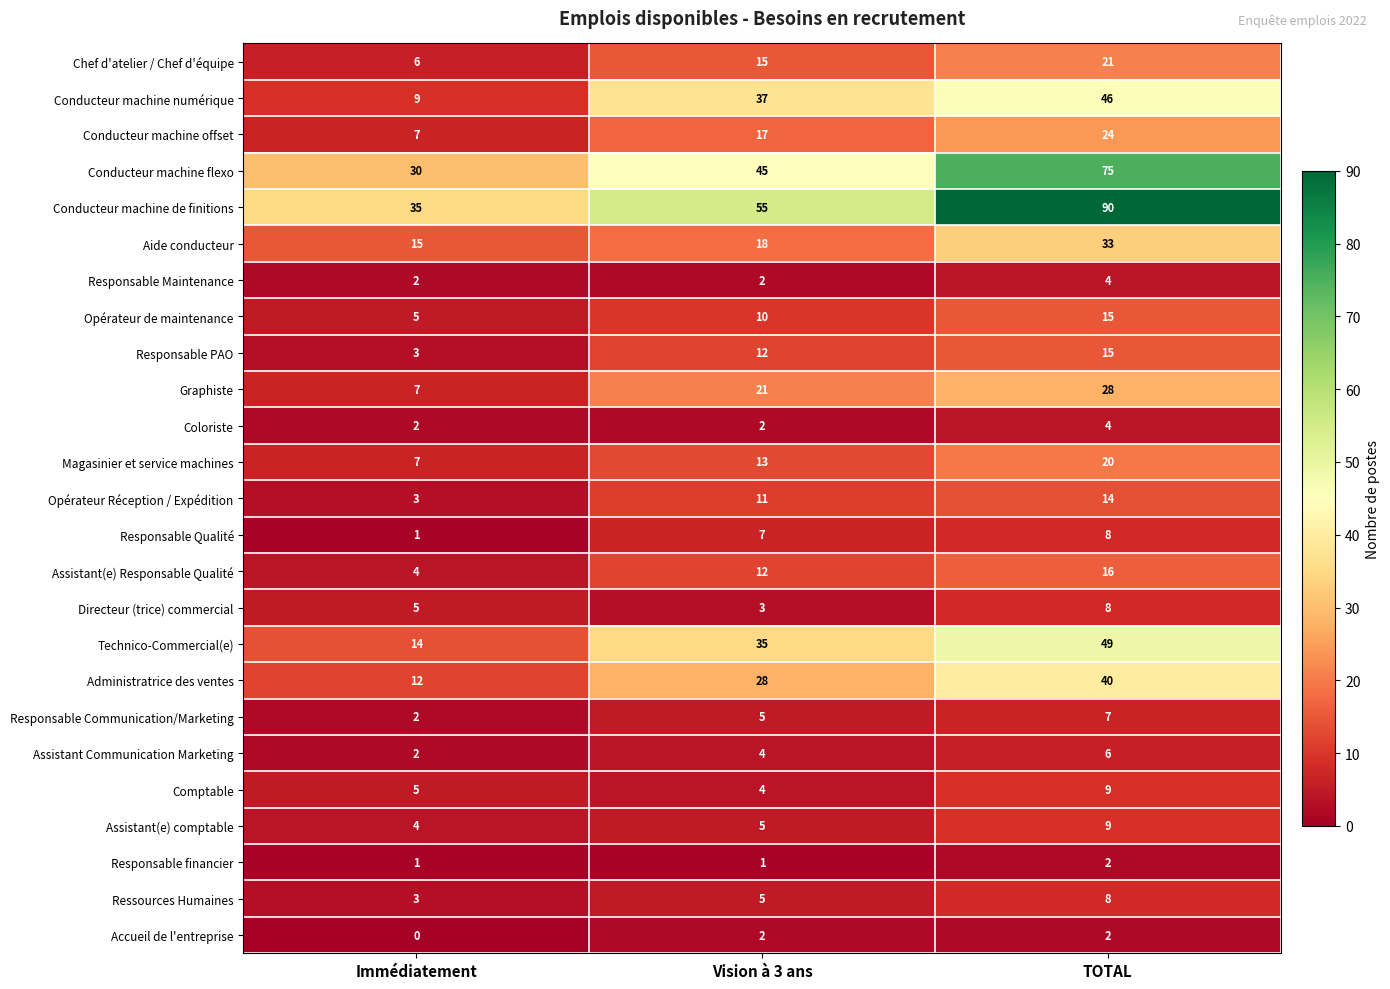

What is the total value across all series at TOTAL?

553